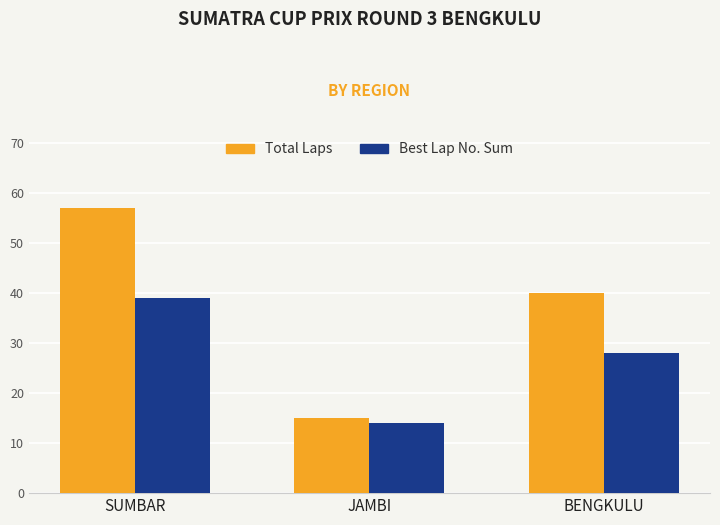

What value does the Total Laps series have at BENGKULU?

40